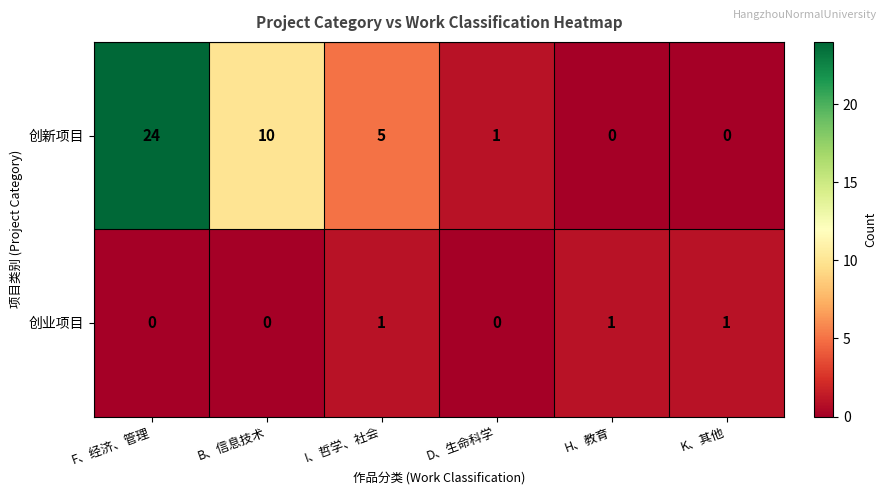

Count the number of categories in the chart.

6